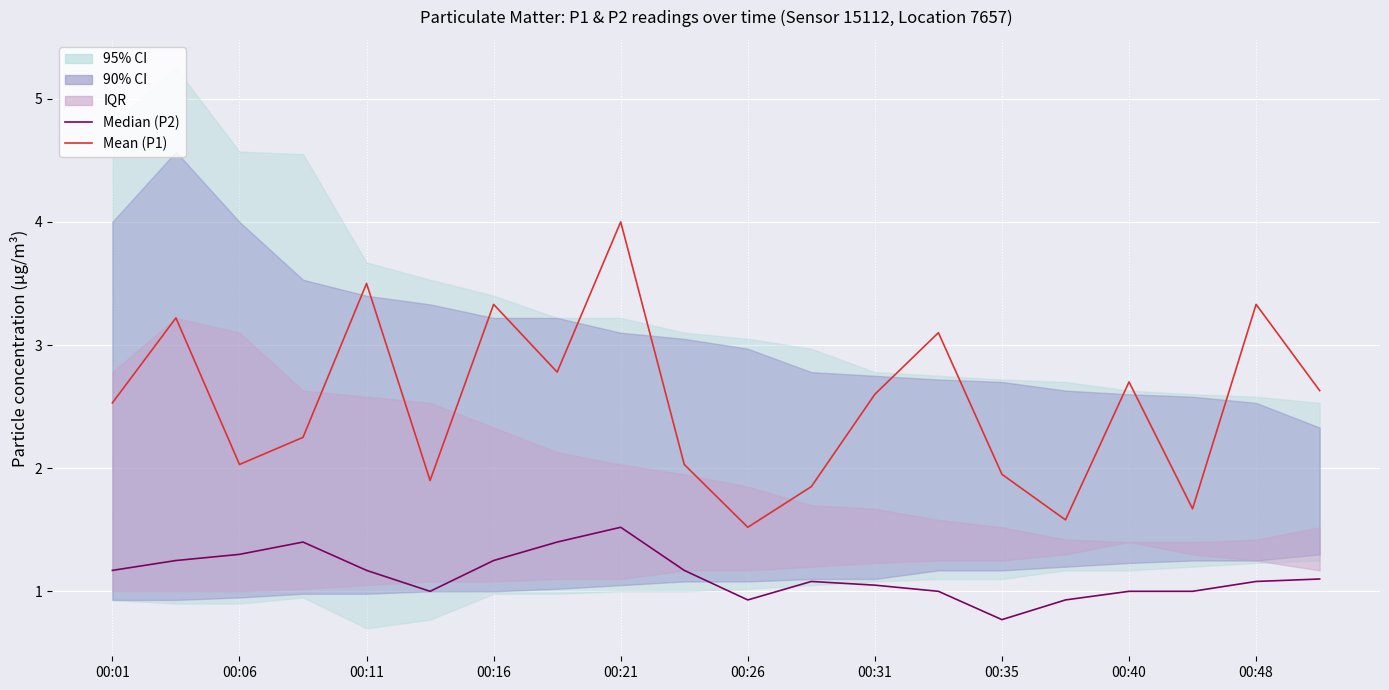

Which has a higher value, 00:48 or 13?

00:48